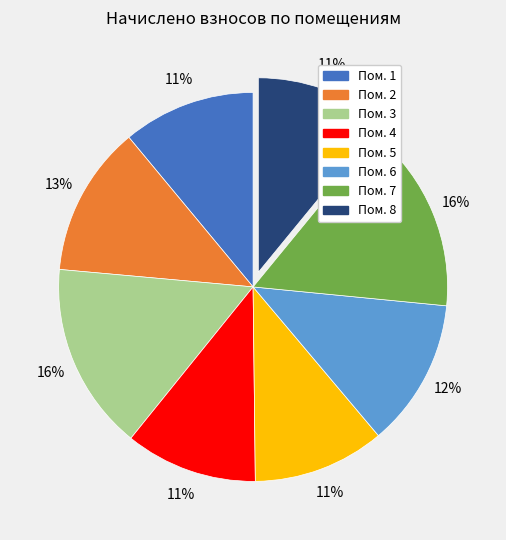

Does any single category account for the majority?

No